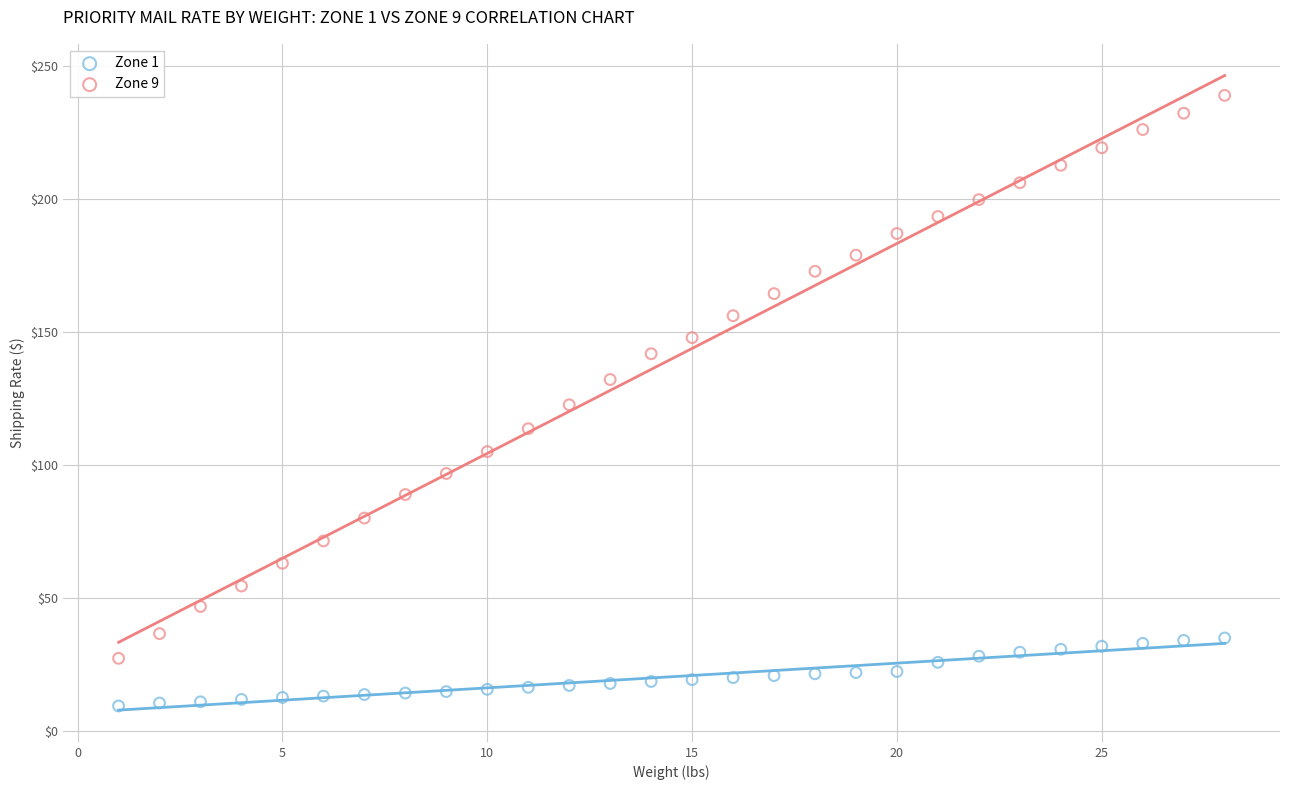

What is the X range (max minus min) for the scatter plot?

27.0